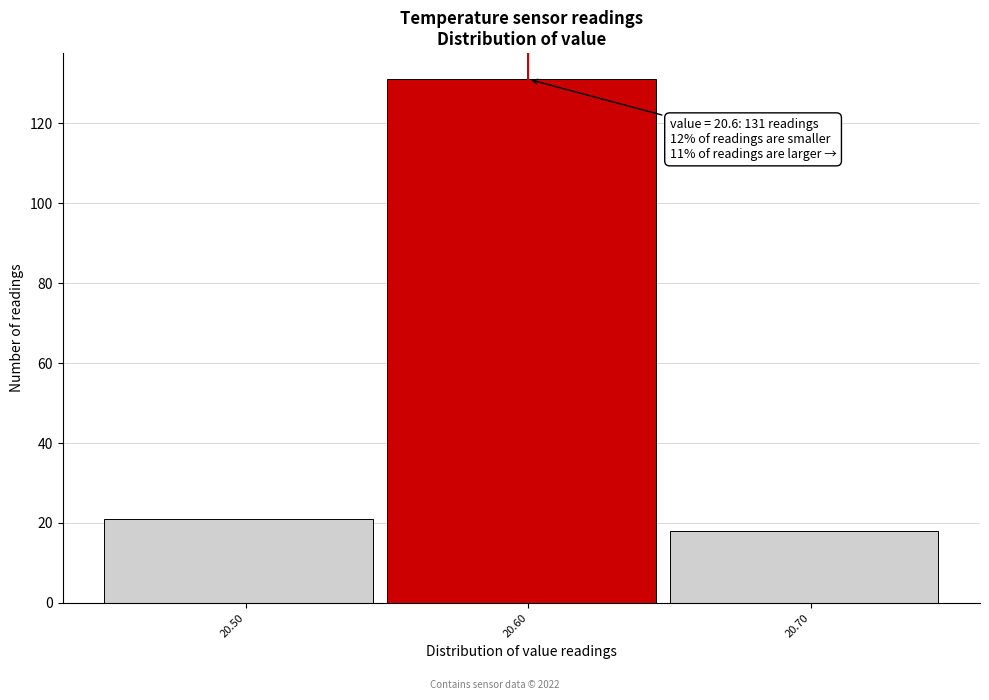

Which range on the x-axis has the tallest bar?

20.55 to 20.65